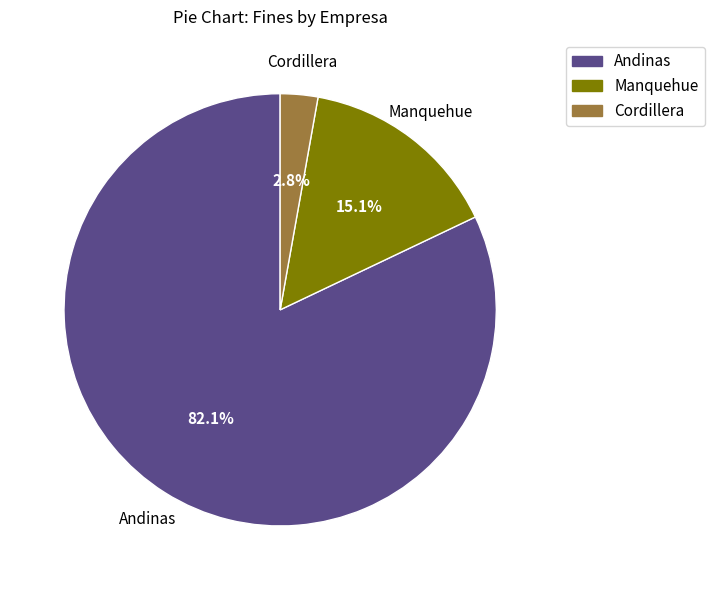

Which has a higher value, Andinas or Manquehue?

Andinas